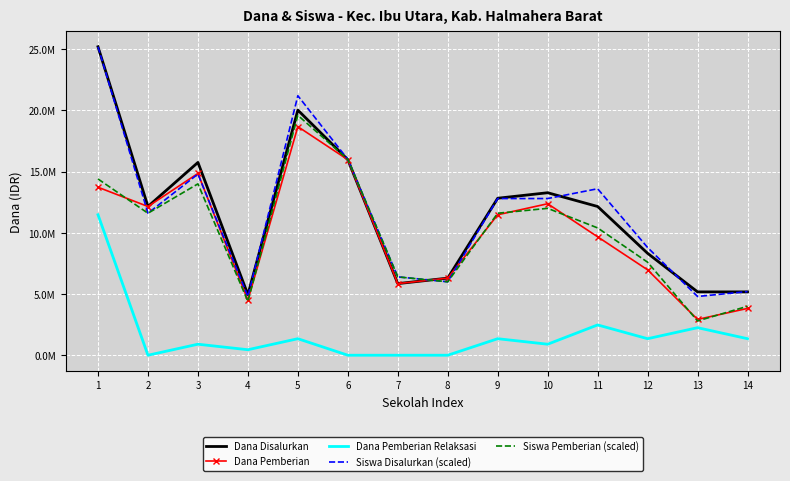

What are all the series names shown in the legend?

Dana Disalurkan, Dana Pemberian, Dana Pemberian Relaksasi, Siswa Disalurkan (scaled), Siswa Pemberian (scaled)